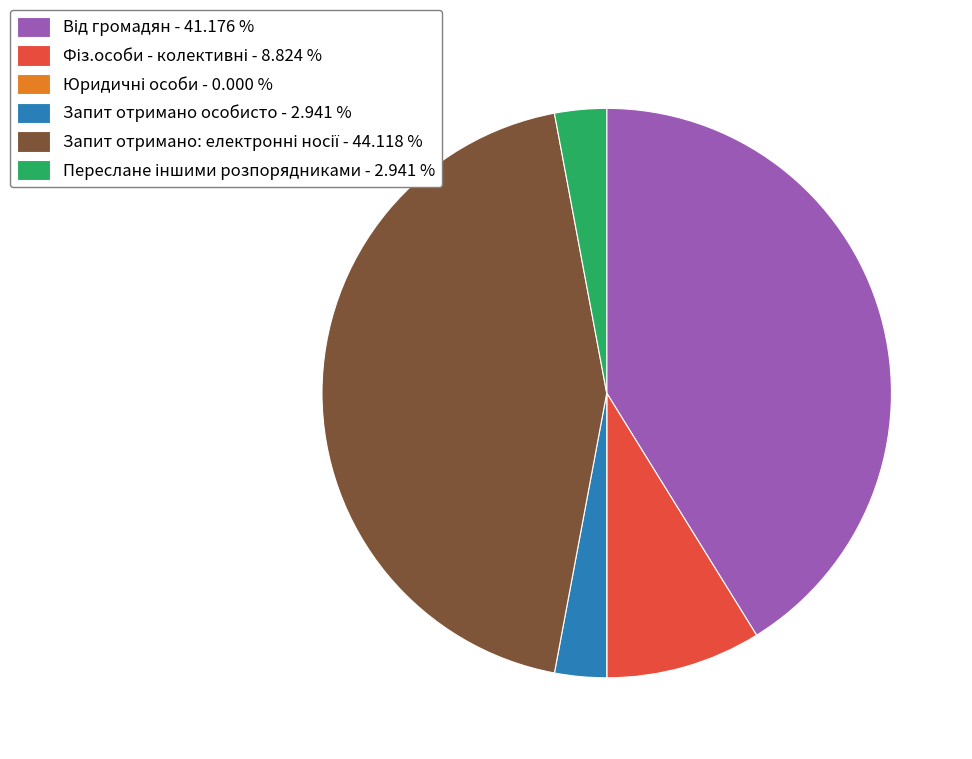

Is there a majority slice in this chart?

No